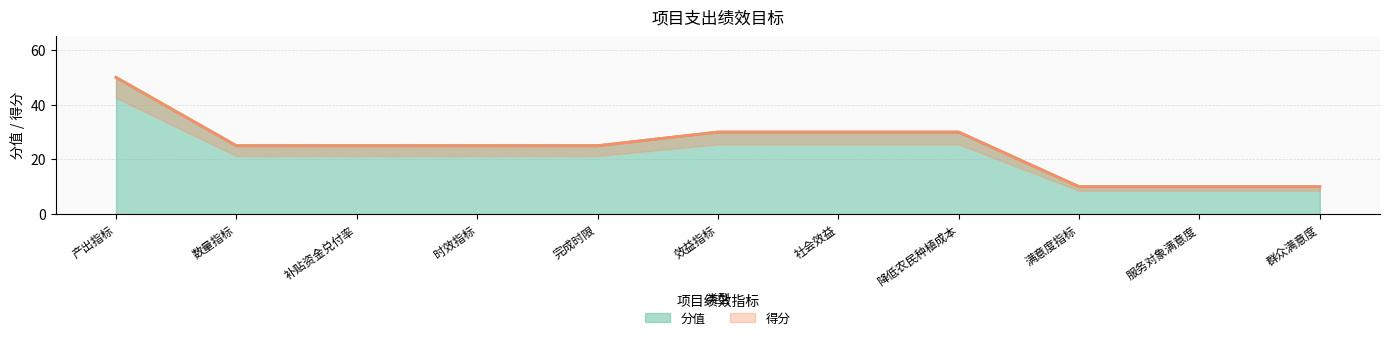

Is it true that 得分 equals 30 at 效益指标?

True